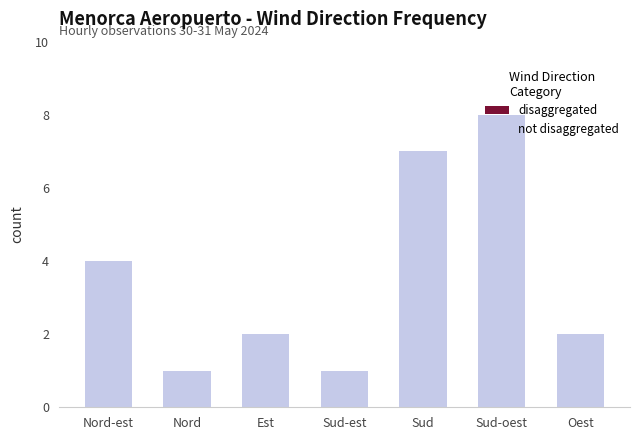

Rank the categories by value from lowest to highest.

Nord, Sud-est, Est, Oest, Nord-est, Sud, Sud-oest